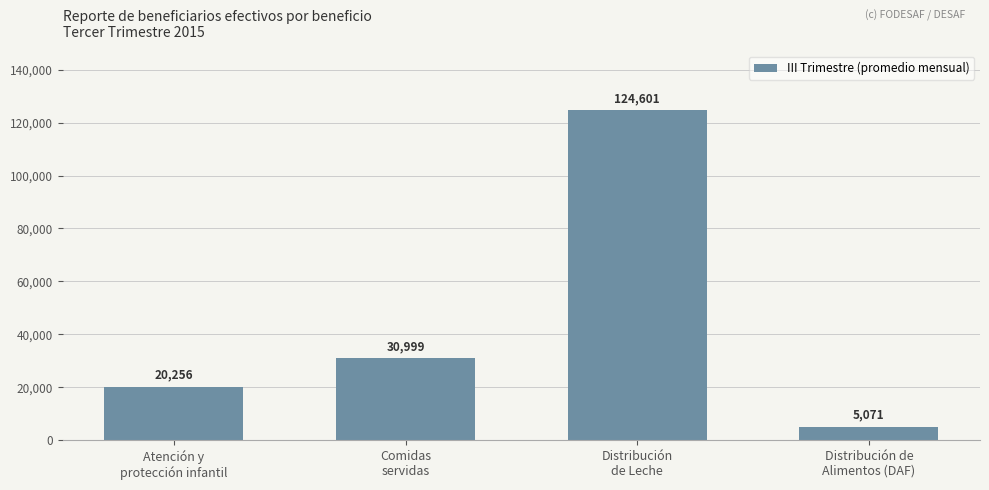

Count the number of data series in this chart.

1